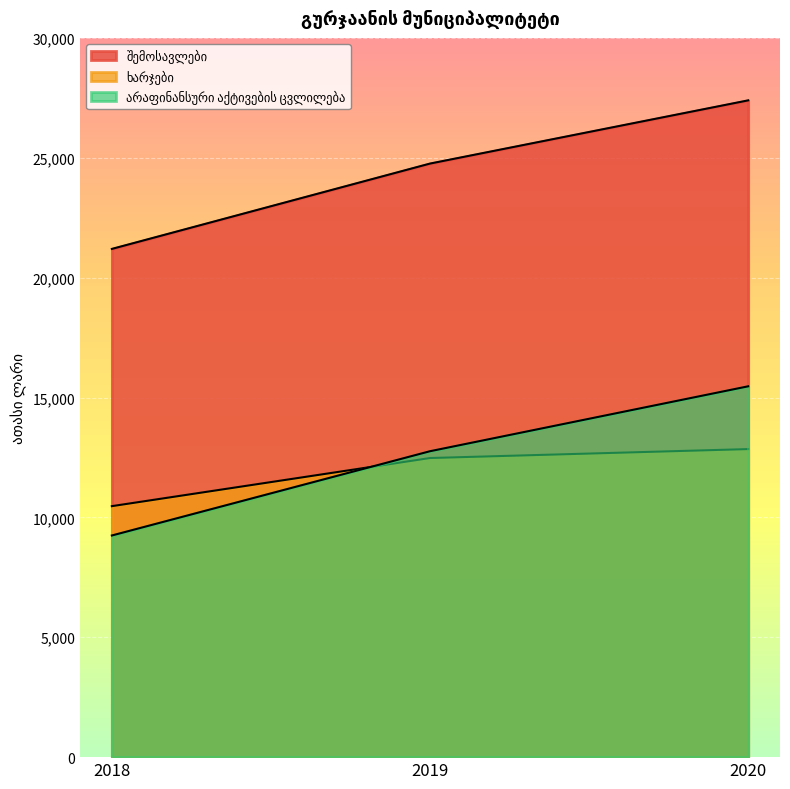

List the series in order of their peak value, lowest first.

ხარჯები, არაფინანსური აქტივების ცვლილება, შემოსავლები